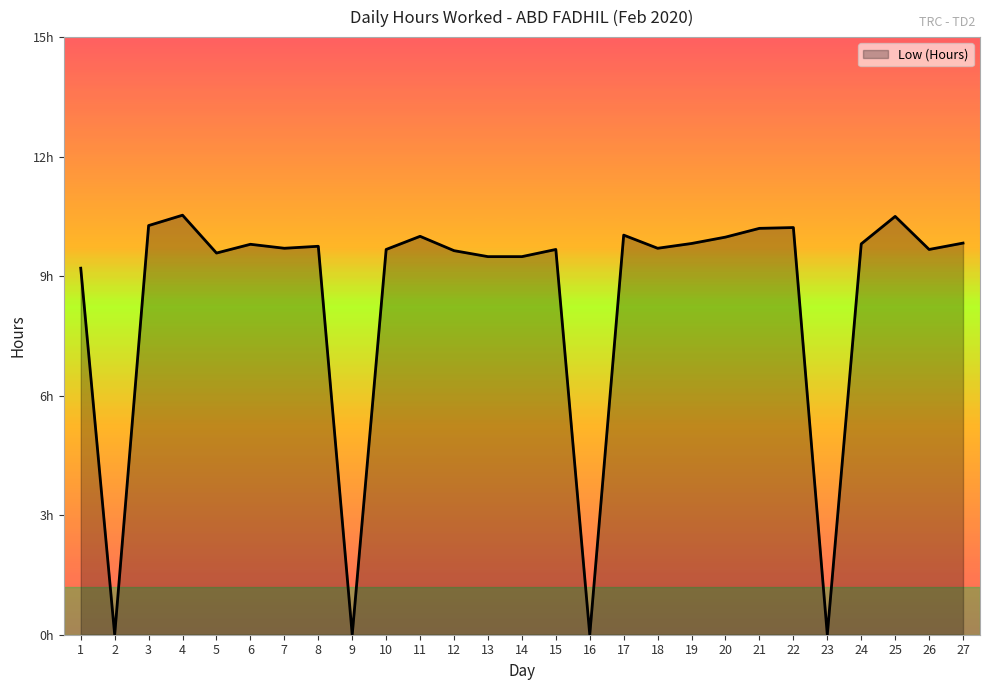

Does the chart display data point markers on the line(s)?

No